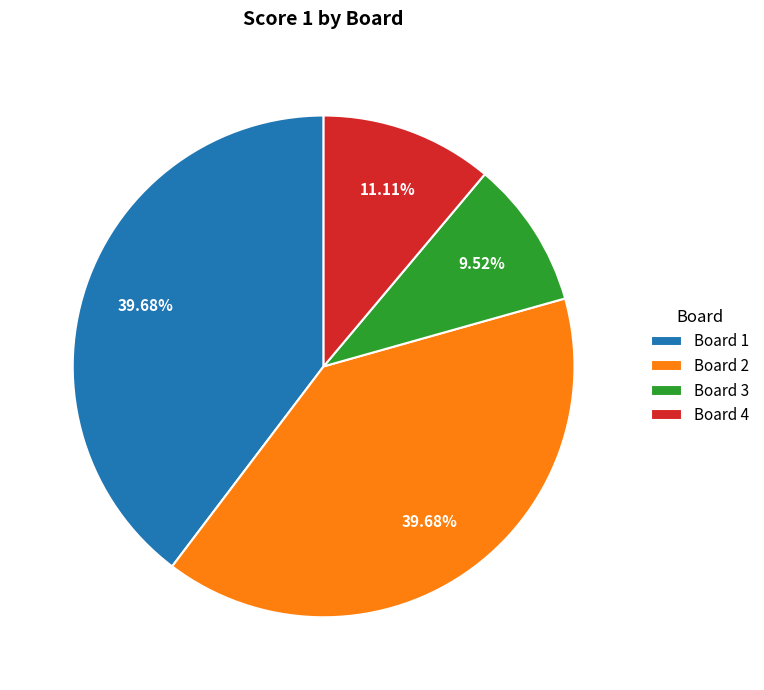

Which has a higher value, Board 4 or Board 1?

Board 1